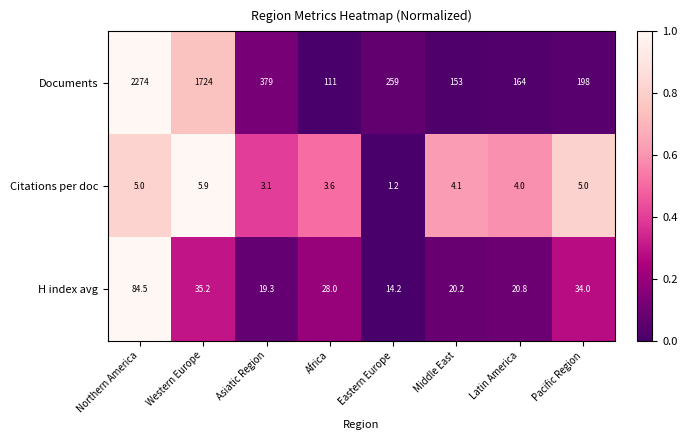

List the labels in order of H index avg value, largest first.

Northern America, Western Europe, Pacific Region, Africa, Latin America, Middle East, Asiatic Region, Eastern Europe